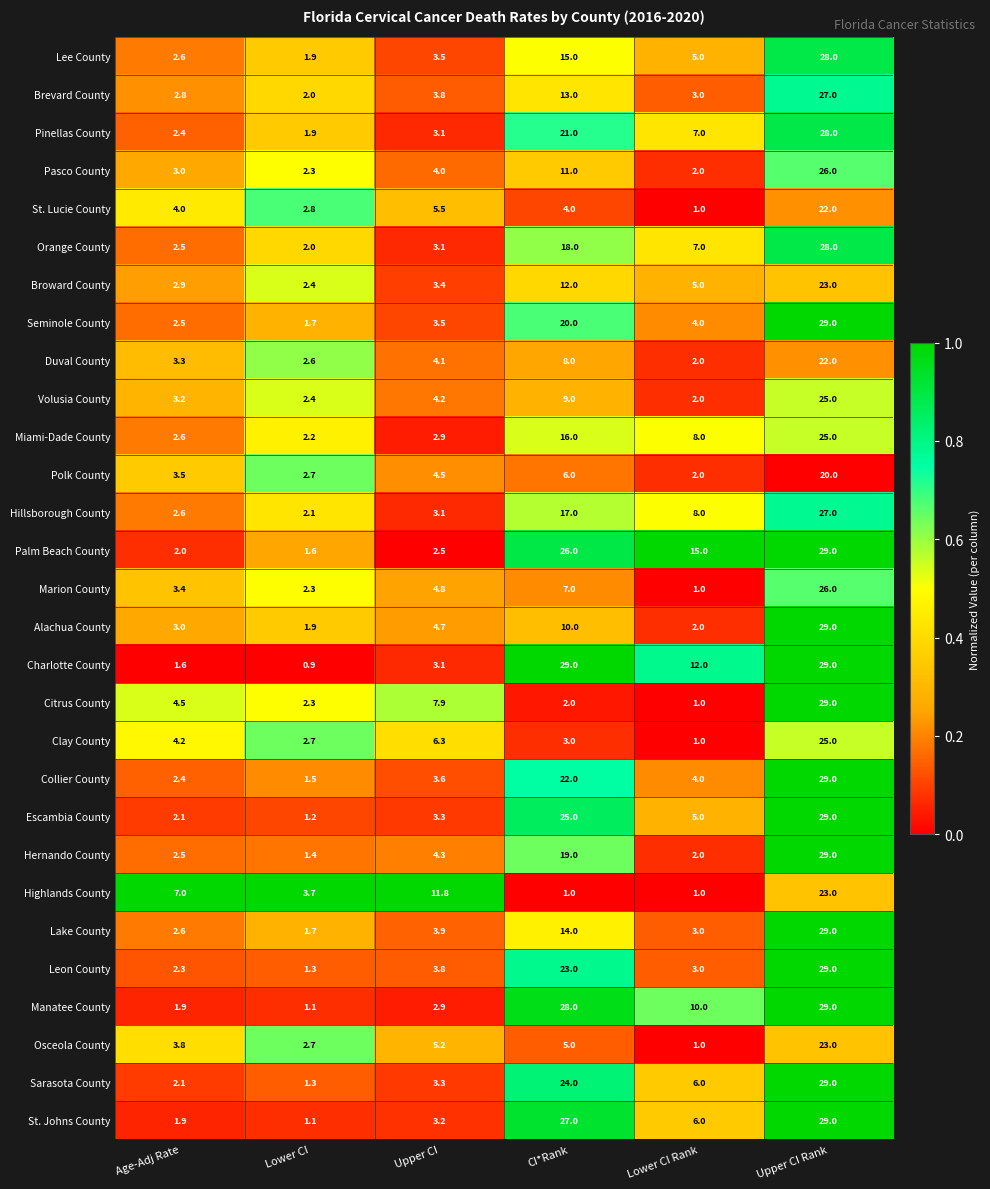

Where does the Collier County series first go above 4?

CI*Rank